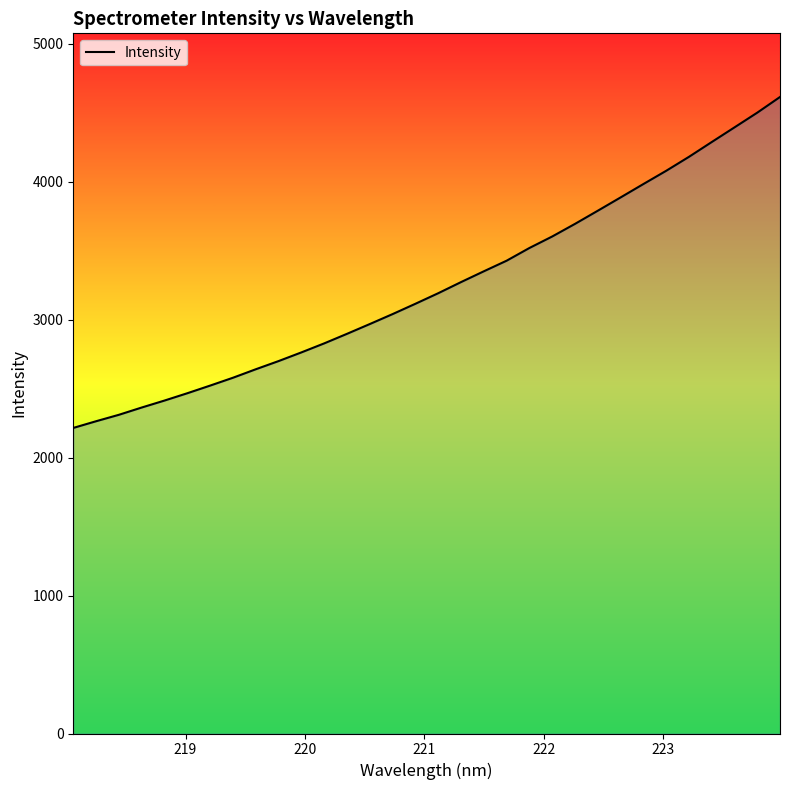

Does the chart display data point markers on the line(s)?

No